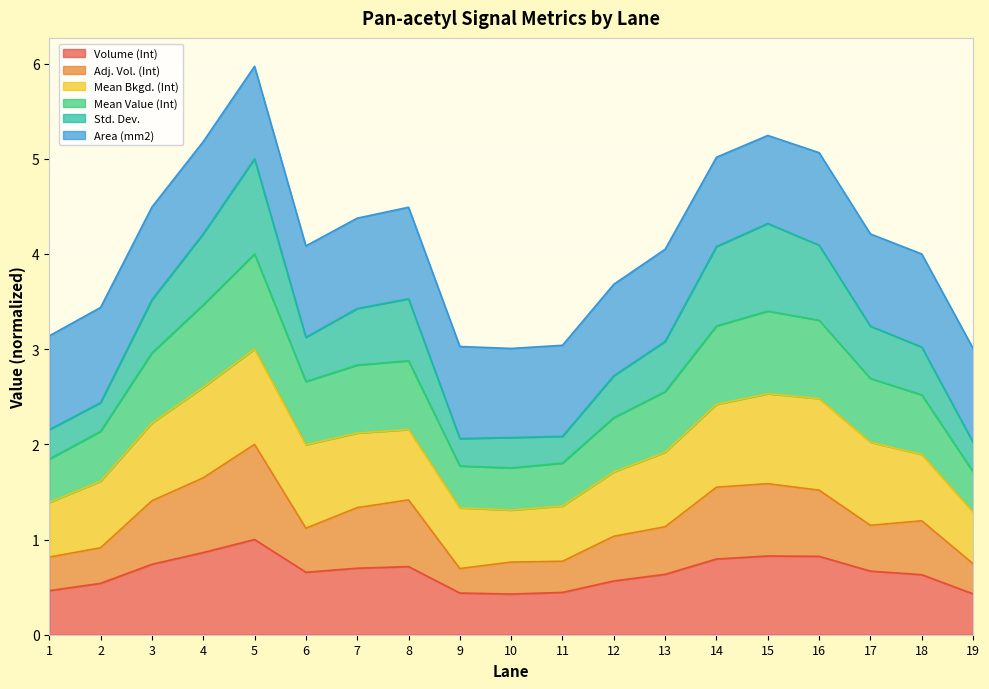

The value of Volume (Int) at 5 is 1.8. True or false?

False